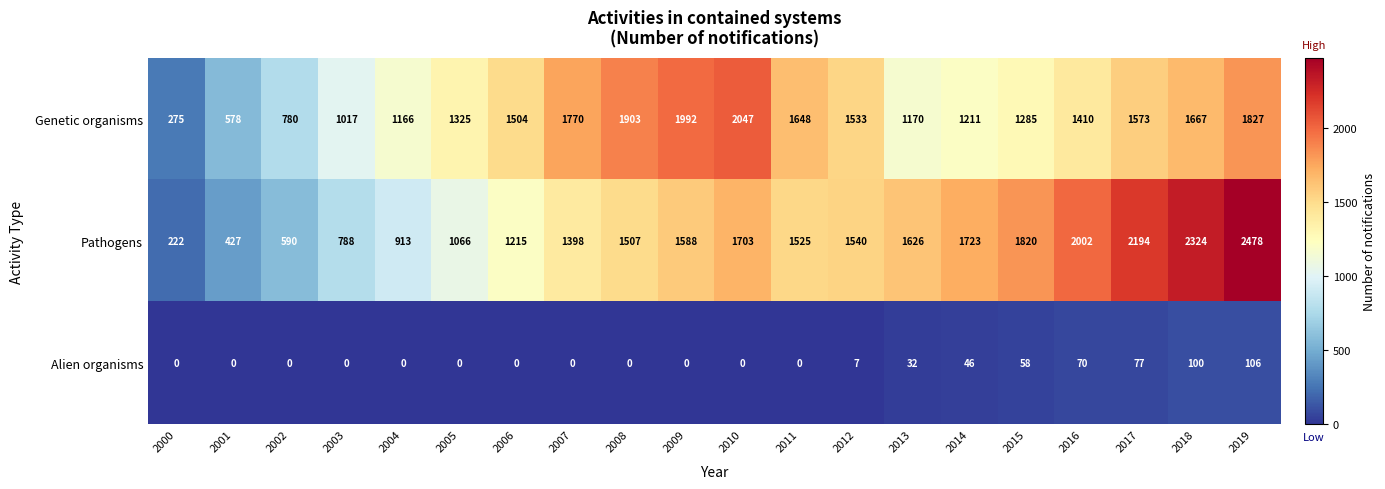

Which series has the largest total across all categories?

Pathogens